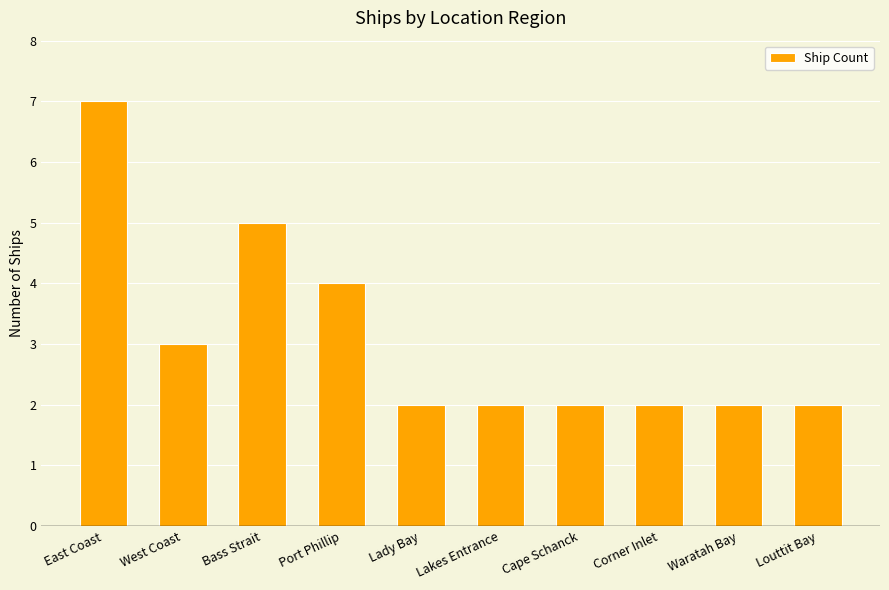

What is the approximate value at Corner Inlet?

2